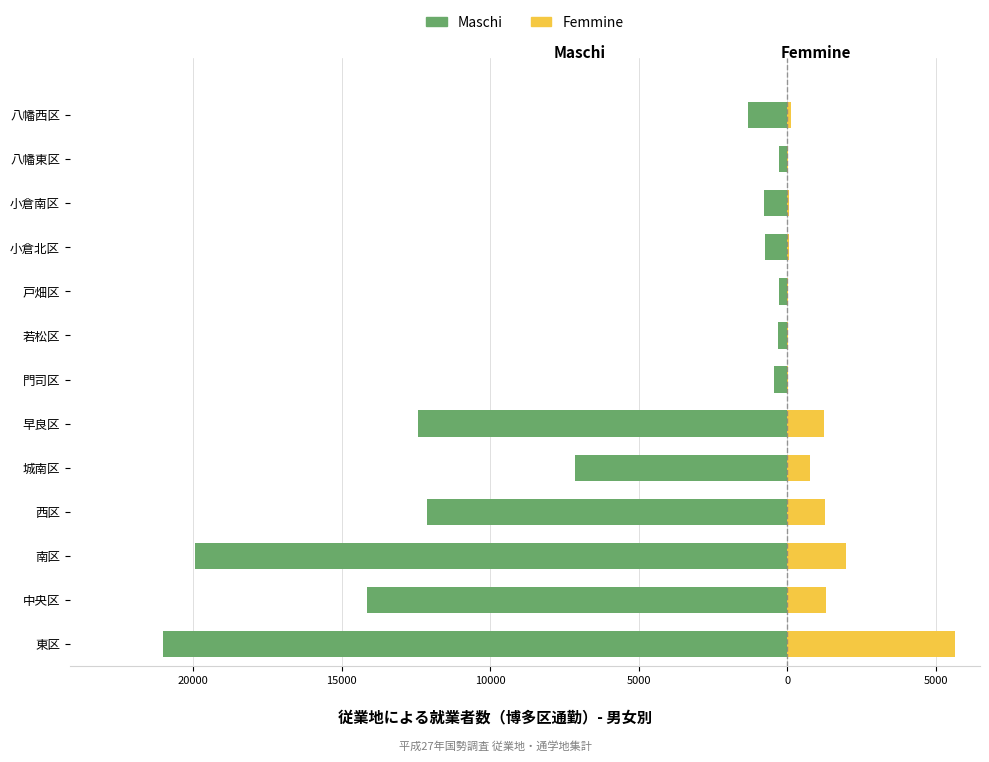

True or false: Maschi has a value of -508 at 小倉南区.

False